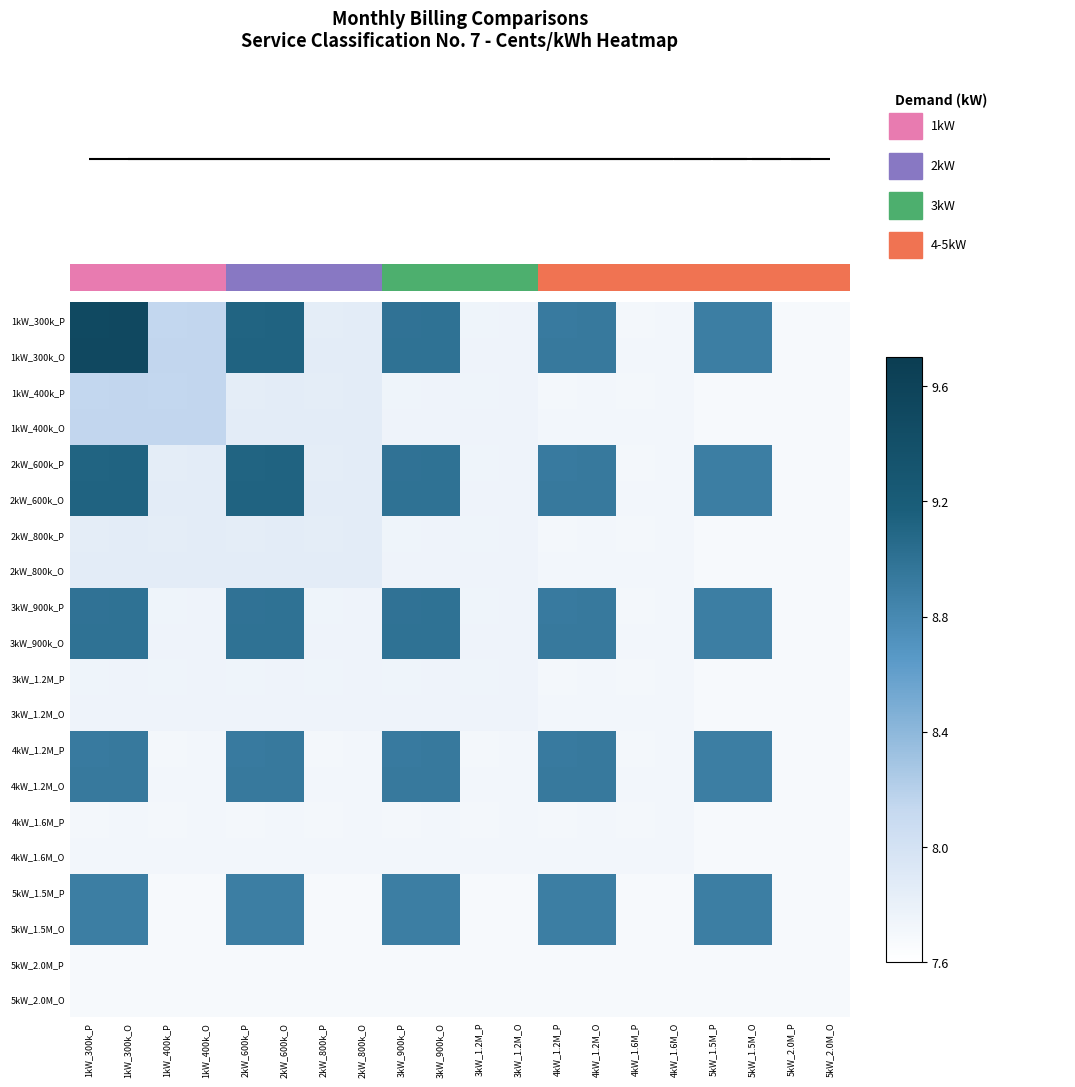

Reading right to left, list all the values displayed in this chart.

1kW_300k_P: 5kW_2.0M_O=7.7	5kW_2.0M_P=7.7	5kW_1.5M_O=8.9	5kW_1.5M_P=8.9	4kW_1.6M_O=7.7	4kW_1.6M_P=7.7	4kW_1.2M_O=8.9	4kW_1.2M_P=8.9	3kW_1.2M_O=7.8	3kW_1.2M_P=7.8	3kW_900k_O=9.0	3kW_900k_P=9.0	2kW_800k_O=7.9	2kW_800k_P=7.9	2kW_600k_O=9.1	2kW_600k_P=9.1	1kW_400k_O=8.1	1kW_400k_P=8.1	1kW_300k_O=9.5	1kW_300k_P=9.5
1kW_300k_O: 5kW_2.0M_O=7.7	5kW_2.0M_P=7.7	5kW_1.5M_O=8.9	5kW_1.5M_P=8.9	4kW_1.6M_O=7.7	4kW_1.6M_P=7.7	4kW_1.2M_O=8.9	4kW_1.2M_P=8.9	3kW_1.2M_O=7.8	3kW_1.2M_P=7.8	3kW_900k_O=9.0	3kW_900k_P=9.0	2kW_800k_O=7.9	2kW_800k_P=7.9	2kW_600k_O=9.1	2kW_600k_P=9.1	1kW_400k_O=8.1	1kW_400k_P=8.1	1kW_300k_O=9.5	1kW_300k_P=9.5
1kW_400k_P: 5kW_2.0M_O=7.7	5kW_2.0M_P=7.7	5kW_1.5M_O=7.7	5kW_1.5M_P=7.7	4kW_1.6M_O=7.7	4kW_1.6M_P=7.7	4kW_1.2M_O=7.7	4kW_1.2M_P=7.7	3kW_1.2M_O=7.8	3kW_1.2M_P=7.8	3kW_900k_O=7.8	3kW_900k_P=7.8	2kW_800k_O=7.9	2kW_800k_P=7.9	2kW_600k_O=7.9	2kW_600k_P=7.9	1kW_400k_O=8.1	1kW_400k_P=8.1	1kW_300k_O=8.1	1kW_300k_P=8.1
1kW_400k_O: 5kW_2.0M_O=7.7	5kW_2.0M_P=7.7	5kW_1.5M_O=7.7	5kW_1.5M_P=7.7	4kW_1.6M_O=7.7	4kW_1.6M_P=7.7	4kW_1.2M_O=7.7	4kW_1.2M_P=7.7	3kW_1.2M_O=7.8	3kW_1.2M_P=7.8	3kW_900k_O=7.8	3kW_900k_P=7.8	2kW_800k_O=7.9	2kW_800k_P=7.9	2kW_600k_O=7.9	2kW_600k_P=7.9	1kW_400k_O=8.1	1kW_400k_P=8.1	1kW_300k_O=8.1	1kW_300k_P=8.1
2kW_600k_P: 5kW_2.0M_O=7.7	5kW_2.0M_P=7.7	5kW_1.5M_O=8.9	5kW_1.5M_P=8.9	4kW_1.6M_O=7.7	4kW_1.6M_P=7.7	4kW_1.2M_O=8.9	4kW_1.2M_P=8.9	3kW_1.2M_O=7.8	3kW_1.2M_P=7.8	3kW_900k_O=9.0	3kW_900k_P=9.0	2kW_800k_O=7.9	2kW_800k_P=7.9	2kW_600k_O=9.1	2kW_600k_P=9.1	1kW_400k_O=7.9	1kW_400k_P=7.9	1kW_300k_O=9.1	1kW_300k_P=9.1
2kW_600k_O: 5kW_2.0M_O=7.7	5kW_2.0M_P=7.7	5kW_1.5M_O=8.9	5kW_1.5M_P=8.9	4kW_1.6M_O=7.7	4kW_1.6M_P=7.7	4kW_1.2M_O=8.9	4kW_1.2M_P=8.9	3kW_1.2M_O=7.8	3kW_1.2M_P=7.8	3kW_900k_O=9.0	3kW_900k_P=9.0	2kW_800k_O=7.9	2kW_800k_P=7.9	2kW_600k_O=9.1	2kW_600k_P=9.1	1kW_400k_O=7.9	1kW_400k_P=7.9	1kW_300k_O=9.1	1kW_300k_P=9.1
2kW_800k_P: 5kW_2.0M_O=7.7	5kW_2.0M_P=7.7	5kW_1.5M_O=7.7	5kW_1.5M_P=7.7	4kW_1.6M_O=7.7	4kW_1.6M_P=7.7	4kW_1.2M_O=7.7	4kW_1.2M_P=7.7	3kW_1.2M_O=7.8	3kW_1.2M_P=7.8	3kW_900k_O=7.8	3kW_900k_P=7.8	2kW_800k_O=7.9	2kW_800k_P=7.9	2kW_600k_O=7.9	2kW_600k_P=7.9	1kW_400k_O=7.9	1kW_400k_P=7.9	1kW_300k_O=7.9	1kW_300k_P=7.9
2kW_800k_O: 5kW_2.0M_O=7.7	5kW_2.0M_P=7.7	5kW_1.5M_O=7.7	5kW_1.5M_P=7.7	4kW_1.6M_O=7.7	4kW_1.6M_P=7.7	4kW_1.2M_O=7.7	4kW_1.2M_P=7.7	3kW_1.2M_O=7.8	3kW_1.2M_P=7.8	3kW_900k_O=7.8	3kW_900k_P=7.8	2kW_800k_O=7.9	2kW_800k_P=7.9	2kW_600k_O=7.9	2kW_600k_P=7.9	1kW_400k_O=7.9	1kW_400k_P=7.9	1kW_300k_O=7.9	1kW_300k_P=7.9
3kW_900k_P: 5kW_2.0M_O=7.7	5kW_2.0M_P=7.7	5kW_1.5M_O=8.9	5kW_1.5M_P=8.9	4kW_1.6M_O=7.7	4kW_1.6M_P=7.7	4kW_1.2M_O=8.9	4kW_1.2M_P=8.9	3kW_1.2M_O=7.8	3kW_1.2M_P=7.8	3kW_900k_O=9.0	3kW_900k_P=9.0	2kW_800k_O=7.8	2kW_800k_P=7.8	2kW_600k_O=9.0	2kW_600k_P=9.0	1kW_400k_O=7.8	1kW_400k_P=7.8	1kW_300k_O=9.0	1kW_300k_P=9.0
3kW_900k_O: 5kW_2.0M_O=7.7	5kW_2.0M_P=7.7	5kW_1.5M_O=8.9	5kW_1.5M_P=8.9	4kW_1.6M_O=7.7	4kW_1.6M_P=7.7	4kW_1.2M_O=8.9	4kW_1.2M_P=8.9	3kW_1.2M_O=7.8	3kW_1.2M_P=7.8	3kW_900k_O=9.0	3kW_900k_P=9.0	2kW_800k_O=7.8	2kW_800k_P=7.8	2kW_600k_O=9.0	2kW_600k_P=9.0	1kW_400k_O=7.8	1kW_400k_P=7.8	1kW_300k_O=9.0	1kW_300k_P=9.0
3kW_1.2M_P: 5kW_2.0M_O=7.7	5kW_2.0M_P=7.7	5kW_1.5M_O=7.7	5kW_1.5M_P=7.7	4kW_1.6M_O=7.7	4kW_1.6M_P=7.7	4kW_1.2M_O=7.7	4kW_1.2M_P=7.7	3kW_1.2M_O=7.8	3kW_1.2M_P=7.8	3kW_900k_O=7.8	3kW_900k_P=7.8	2kW_800k_O=7.8	2kW_800k_P=7.8	2kW_600k_O=7.8	2kW_600k_P=7.8	1kW_400k_O=7.8	1kW_400k_P=7.8	1kW_300k_O=7.8	1kW_300k_P=7.8
3kW_1.2M_O: 5kW_2.0M_O=7.7	5kW_2.0M_P=7.7	5kW_1.5M_O=7.7	5kW_1.5M_P=7.7	4kW_1.6M_O=7.7	4kW_1.6M_P=7.7	4kW_1.2M_O=7.7	4kW_1.2M_P=7.7	3kW_1.2M_O=7.8	3kW_1.2M_P=7.8	3kW_900k_O=7.8	3kW_900k_P=7.8	2kW_800k_O=7.8	2kW_800k_P=7.8	2kW_600k_O=7.8	2kW_600k_P=7.8	1kW_400k_O=7.8	1kW_400k_P=7.8	1kW_300k_O=7.8	1kW_300k_P=7.8
4kW_1.2M_P: 5kW_2.0M_O=7.7	5kW_2.0M_P=7.7	5kW_1.5M_O=8.9	5kW_1.5M_P=8.9	4kW_1.6M_O=7.7	4kW_1.6M_P=7.7	4kW_1.2M_O=8.9	4kW_1.2M_P=8.9	3kW_1.2M_O=7.7	3kW_1.2M_P=7.7	3kW_900k_O=8.9	3kW_900k_P=8.9	2kW_800k_O=7.7	2kW_800k_P=7.7	2kW_600k_O=8.9	2kW_600k_P=8.9	1kW_400k_O=7.7	1kW_400k_P=7.7	1kW_300k_O=8.9	1kW_300k_P=8.9
4kW_1.2M_O: 5kW_2.0M_O=7.7	5kW_2.0M_P=7.7	5kW_1.5M_O=8.9	5kW_1.5M_P=8.9	4kW_1.6M_O=7.7	4kW_1.6M_P=7.7	4kW_1.2M_O=8.9	4kW_1.2M_P=8.9	3kW_1.2M_O=7.7	3kW_1.2M_P=7.7	3kW_900k_O=8.9	3kW_900k_P=8.9	2kW_800k_O=7.7	2kW_800k_P=7.7	2kW_600k_O=8.9	2kW_600k_P=8.9	1kW_400k_O=7.7	1kW_400k_P=7.7	1kW_300k_O=8.9	1kW_300k_P=8.9
4kW_1.6M_P: 5kW_2.0M_O=7.7	5kW_2.0M_P=7.7	5kW_1.5M_O=7.7	5kW_1.5M_P=7.7	4kW_1.6M_O=7.7	4kW_1.6M_P=7.7	4kW_1.2M_O=7.7	4kW_1.2M_P=7.7	3kW_1.2M_O=7.7	3kW_1.2M_P=7.7	3kW_900k_O=7.7	3kW_900k_P=7.7	2kW_800k_O=7.7	2kW_800k_P=7.7	2kW_600k_O=7.7	2kW_600k_P=7.7	1kW_400k_O=7.7	1kW_400k_P=7.7	1kW_300k_O=7.7	1kW_300k_P=7.7
4kW_1.6M_O: 5kW_2.0M_O=7.7	5kW_2.0M_P=7.7	5kW_1.5M_O=7.7	5kW_1.5M_P=7.7	4kW_1.6M_O=7.7	4kW_1.6M_P=7.7	4kW_1.2M_O=7.7	4kW_1.2M_P=7.7	3kW_1.2M_O=7.7	3kW_1.2M_P=7.7	3kW_900k_O=7.7	3kW_900k_P=7.7	2kW_800k_O=7.7	2kW_800k_P=7.7	2kW_600k_O=7.7	2kW_600k_P=7.7	1kW_400k_O=7.7	1kW_400k_P=7.7	1kW_300k_O=7.7	1kW_300k_P=7.7
5kW_1.5M_P: 5kW_2.0M_O=7.7	5kW_2.0M_P=7.7	5kW_1.5M_O=8.9	5kW_1.5M_P=8.9	4kW_1.6M_O=7.7	4kW_1.6M_P=7.7	4kW_1.2M_O=8.9	4kW_1.2M_P=8.9	3kW_1.2M_O=7.7	3kW_1.2M_P=7.7	3kW_900k_O=8.9	3kW_900k_P=8.9	2kW_800k_O=7.7	2kW_800k_P=7.7	2kW_600k_O=8.9	2kW_600k_P=8.9	1kW_400k_O=7.7	1kW_400k_P=7.7	1kW_300k_O=8.9	1kW_300k_P=8.9
5kW_1.5M_O: 5kW_2.0M_O=7.7	5kW_2.0M_P=7.7	5kW_1.5M_O=8.9	5kW_1.5M_P=8.9	4kW_1.6M_O=7.7	4kW_1.6M_P=7.7	4kW_1.2M_O=8.9	4kW_1.2M_P=8.9	3kW_1.2M_O=7.7	3kW_1.2M_P=7.7	3kW_900k_O=8.9	3kW_900k_P=8.9	2kW_800k_O=7.7	2kW_800k_P=7.7	2kW_600k_O=8.9	2kW_600k_P=8.9	1kW_400k_O=7.7	1kW_400k_P=7.7	1kW_300k_O=8.9	1kW_300k_P=8.9
5kW_2.0M_P: 5kW_2.0M_O=7.7	5kW_2.0M_P=7.7	5kW_1.5M_O=7.7	5kW_1.5M_P=7.7	4kW_1.6M_O=7.7	4kW_1.6M_P=7.7	4kW_1.2M_O=7.7	4kW_1.2M_P=7.7	3kW_1.2M_O=7.7	3kW_1.2M_P=7.7	3kW_900k_O=7.7	3kW_900k_P=7.7	2kW_800k_O=7.7	2kW_800k_P=7.7	2kW_600k_O=7.7	2kW_600k_P=7.7	1kW_400k_O=7.7	1kW_400k_P=7.7	1kW_300k_O=7.7	1kW_300k_P=7.7
5kW_2.0M_O: 5kW_2.0M_O=7.7	5kW_2.0M_P=7.7	5kW_1.5M_O=7.7	5kW_1.5M_P=7.7	4kW_1.6M_O=7.7	4kW_1.6M_P=7.7	4kW_1.2M_O=7.7	4kW_1.2M_P=7.7	3kW_1.2M_O=7.7	3kW_1.2M_P=7.7	3kW_900k_O=7.7	3kW_900k_P=7.7	2kW_800k_O=7.7	2kW_800k_P=7.7	2kW_600k_O=7.7	2kW_600k_P=7.7	1kW_400k_O=7.7	1kW_400k_P=7.7	1kW_300k_O=7.7	1kW_300k_P=7.7